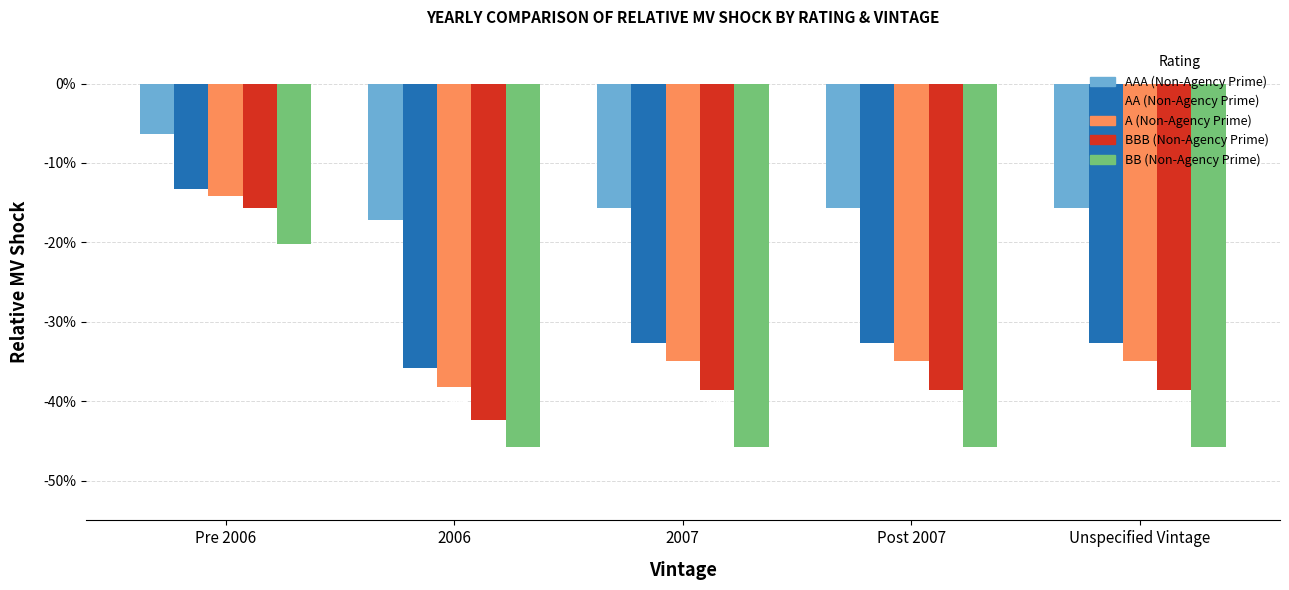

Which category has the lowest value in the AA (Non-Agency Prime) series?

2006